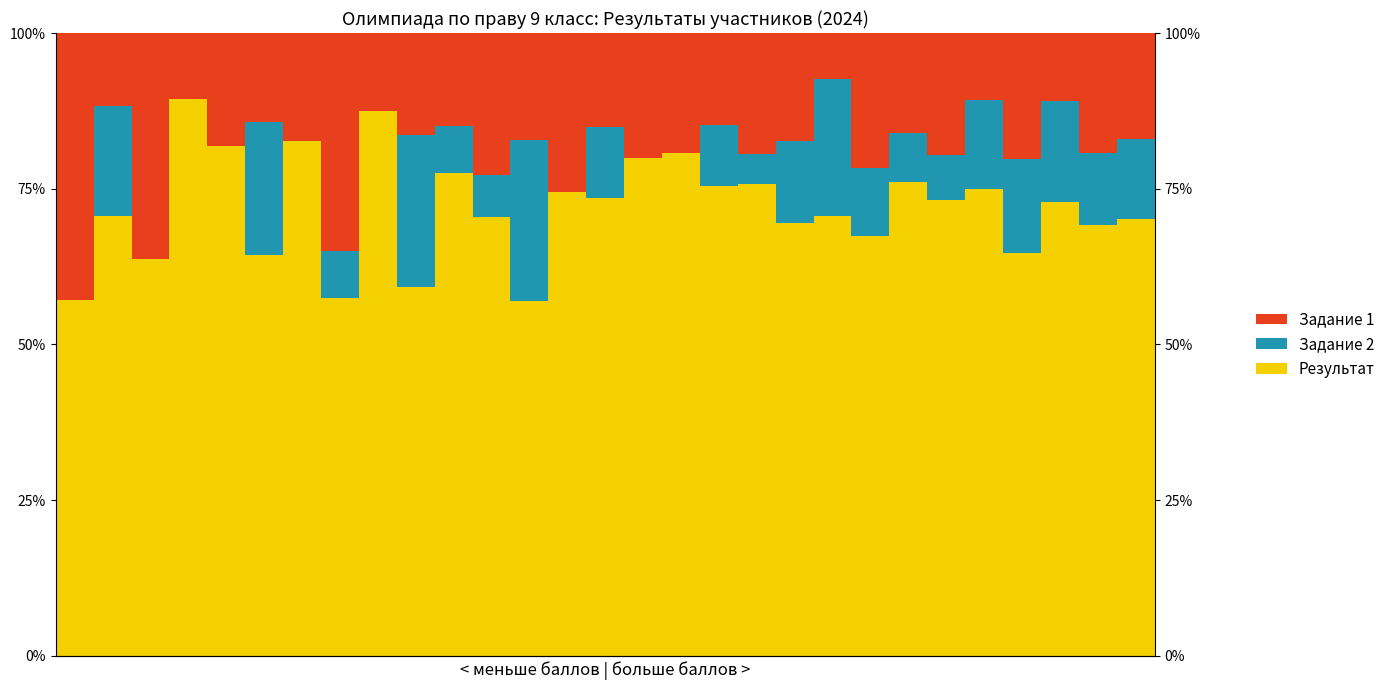

Reading right to left, transcribe all the data shown in this chart.

Результат: 70.1	69.2	72.8	64.6	75.0	73.2	76.0	67.5	70.6	69.6	75.8	75.4	80.8	80.0	73.6	74.5	56.9	70.5	77.5	59.2	87.5	57.5	82.6	64.3	81.8	89.5	63.6	70.6	57.1
Задание 2: 12.8	11.5	16.3	15.2	14.3	7.3	8.0	10.8	22.1	13.0	4.8	9.8	0.0	0.0	11.3	0.0	25.9	6.8	7.5	24.5	0.0	7.5	0.0	21.4	0.0	0.0	0.0	17.6	0.0
Задание 1: 17.1	19.2	10.9	20.2	10.7	19.5	16.0	21.7	7.4	17.4	19.4	14.8	19.2	20.0	15.1	25.5	17.2	22.7	15.0	16.3	12.5	35.0	17.4	14.3	18.2	10.5	36.4	11.8	42.9